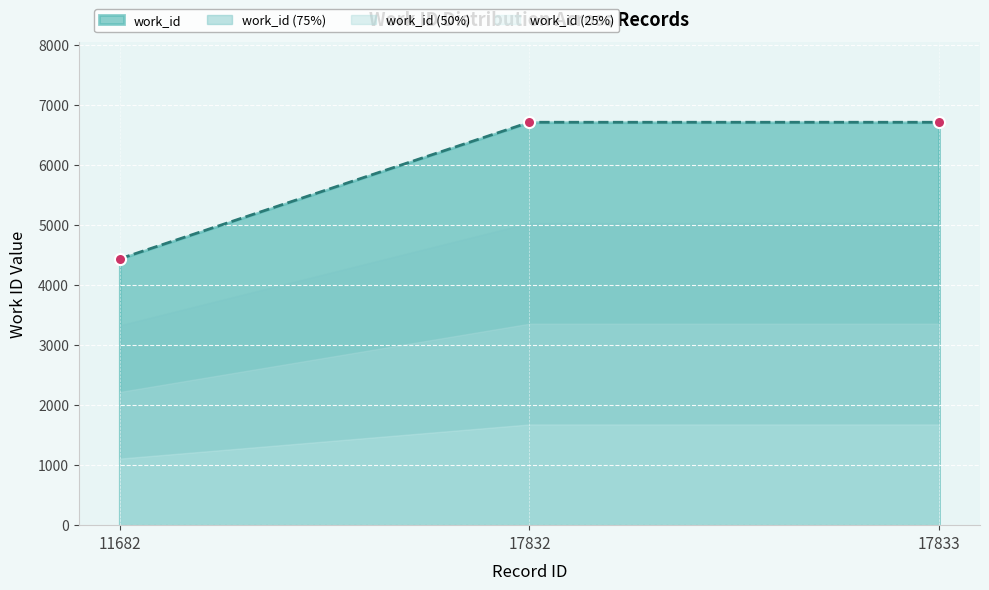

What is the difference between the values at 17832 and 11682?

2273